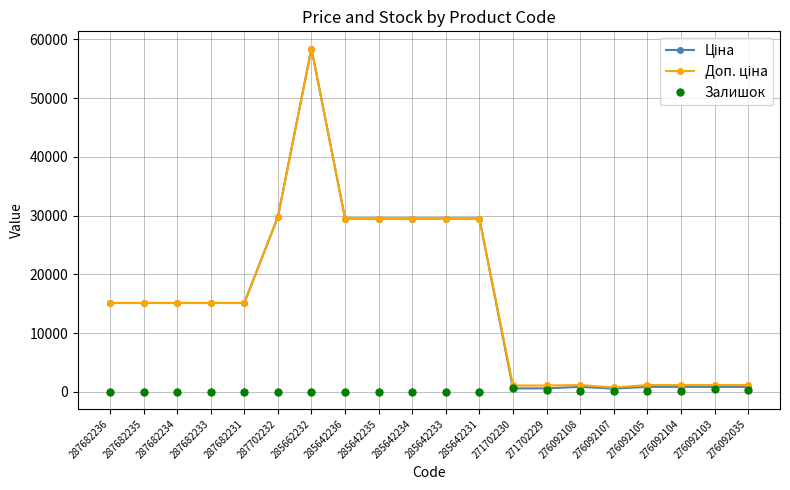

At which category is the sum across all series the highest?

285662232